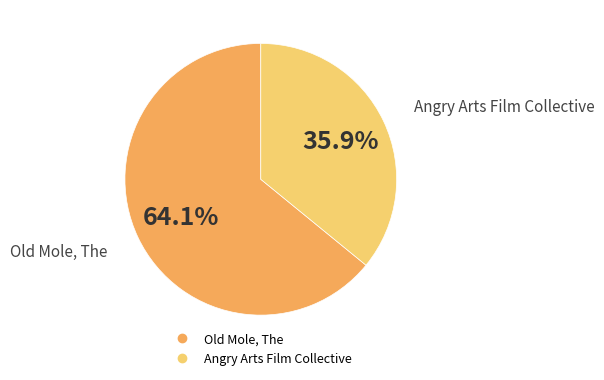

Which slice is the smallest?

Angry Arts Film Collective